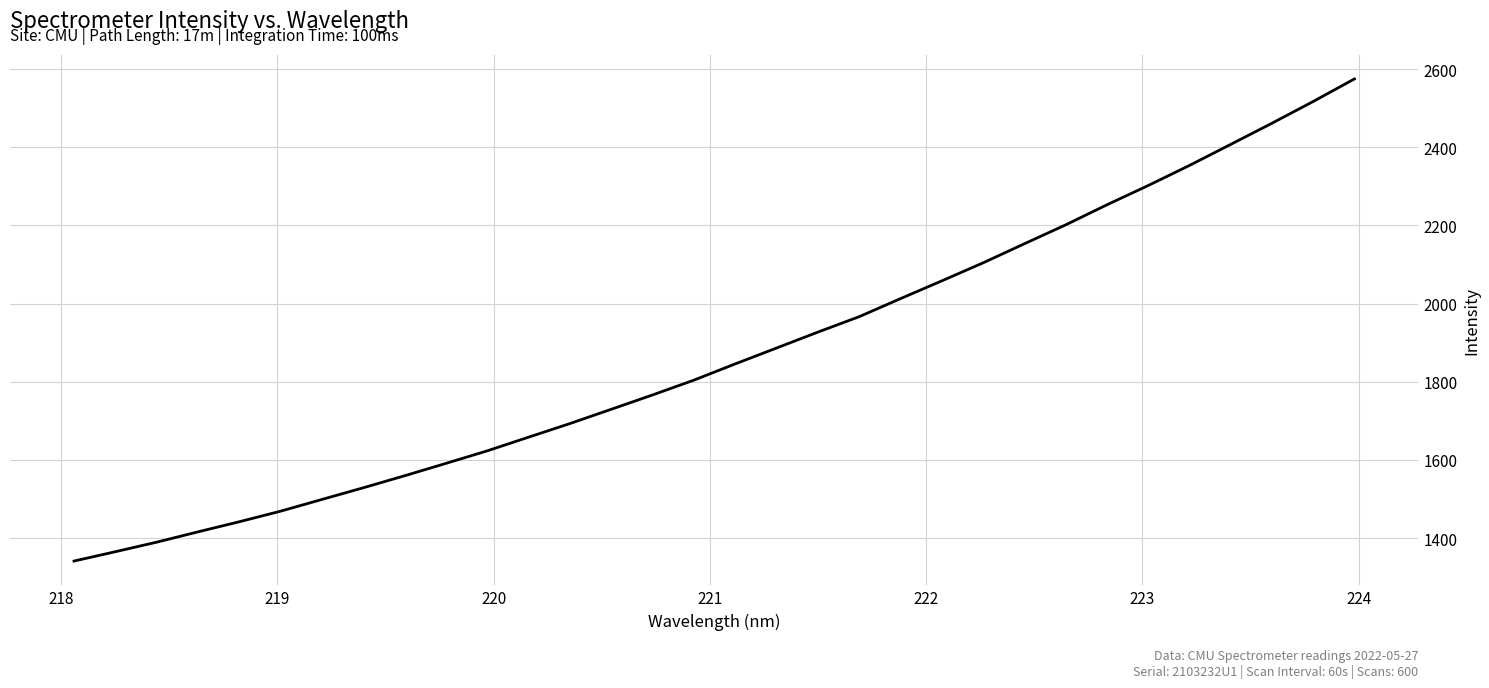

What is the minimum value shown in the chart?

1341.4